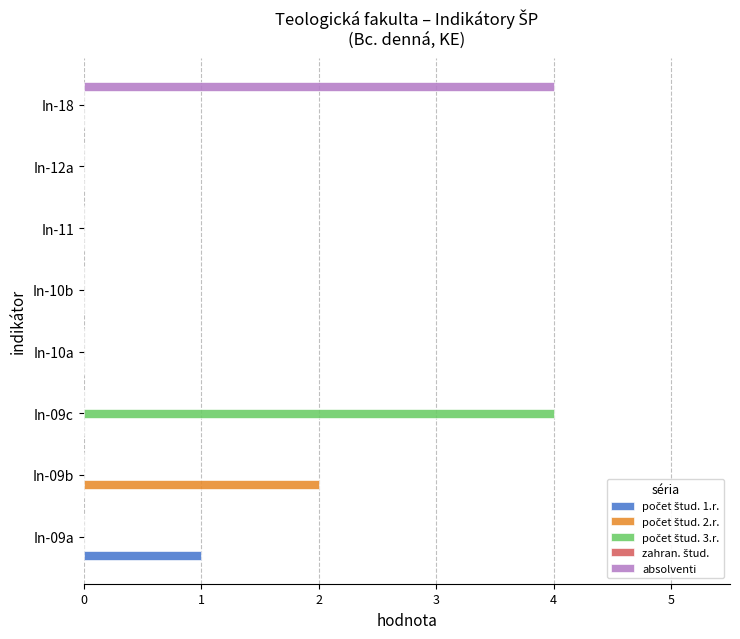

The value of absolventi at In-10a is 0. True or false?

True